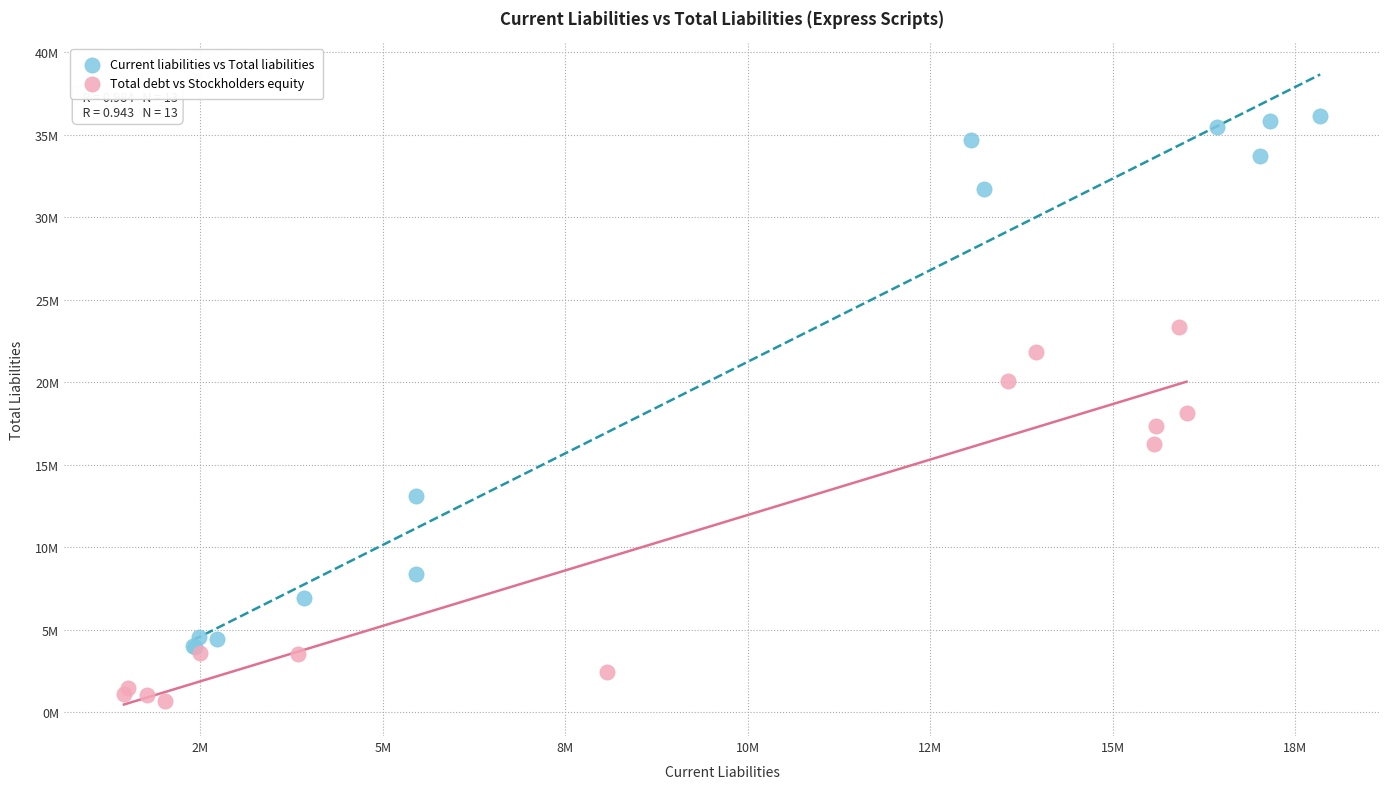

What are all the series names shown in the legend?

Current liabilities vs Total liabilities, Total debt vs Stockholders equity